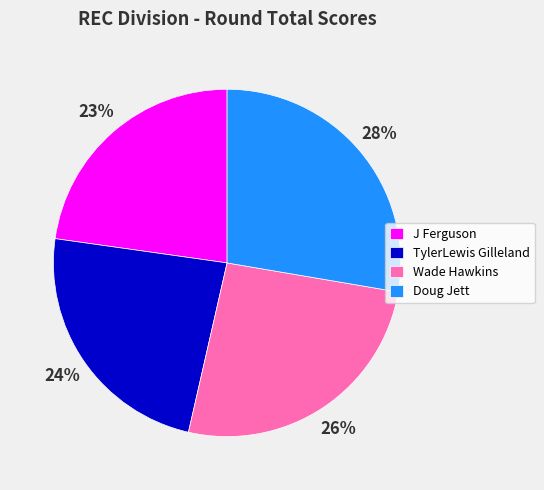

Count the number of slices in the pie.

4